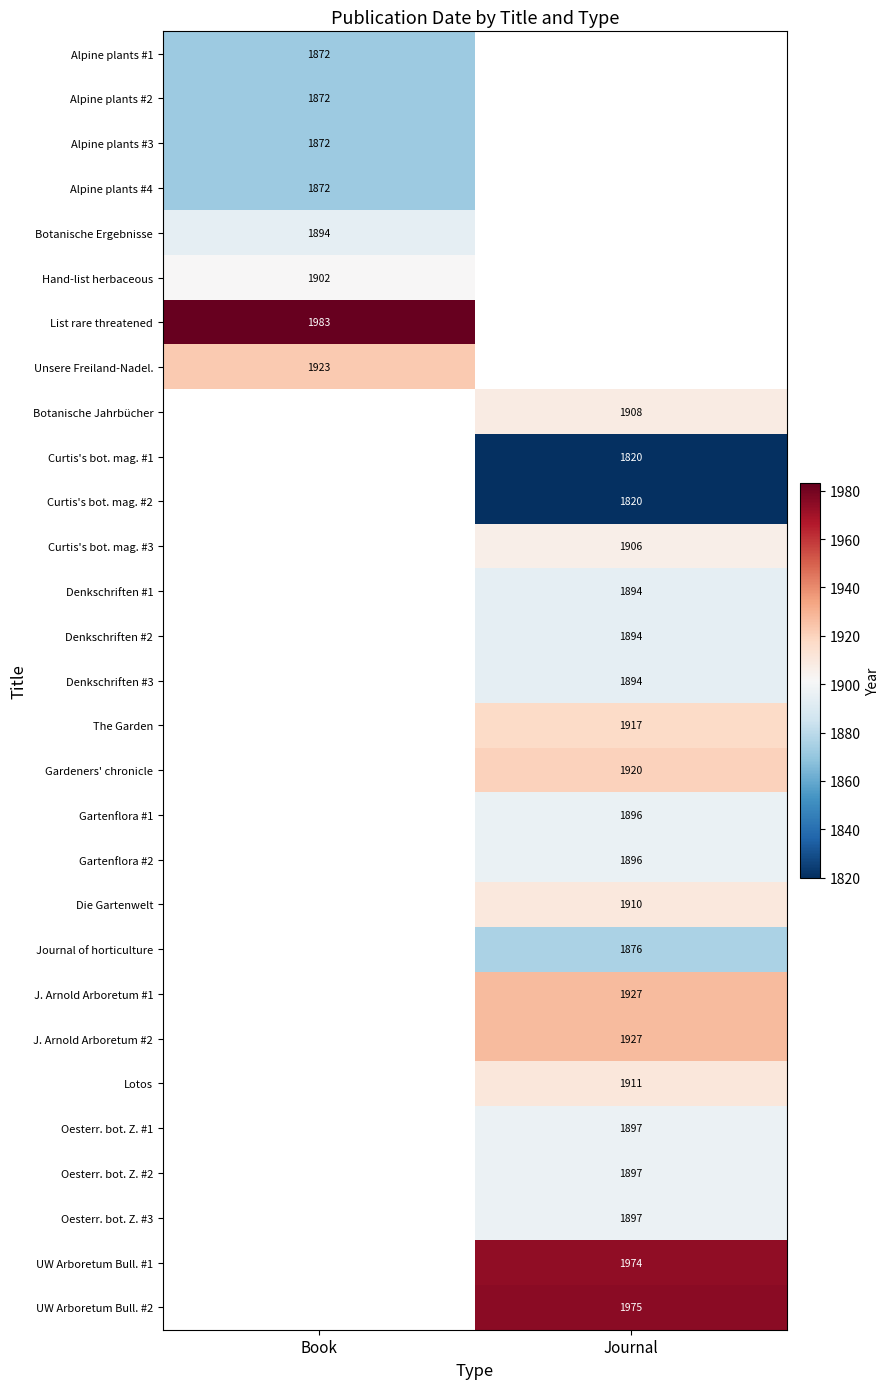

At which category does the chart reach its minimum across all series?

Journal